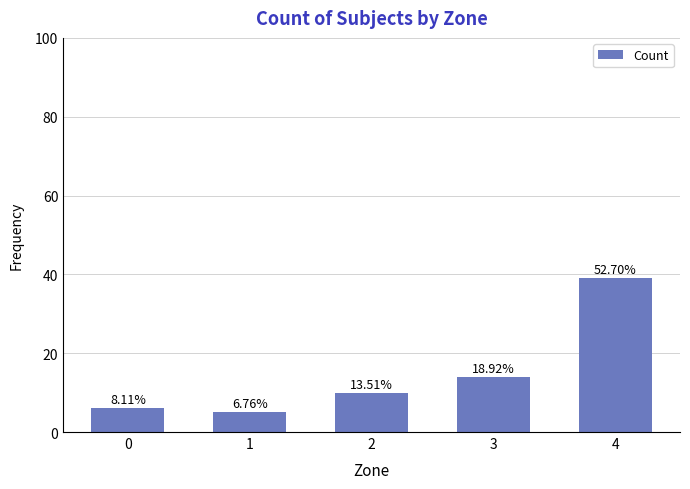

At which category does the chart reach its minimum across all series?

1